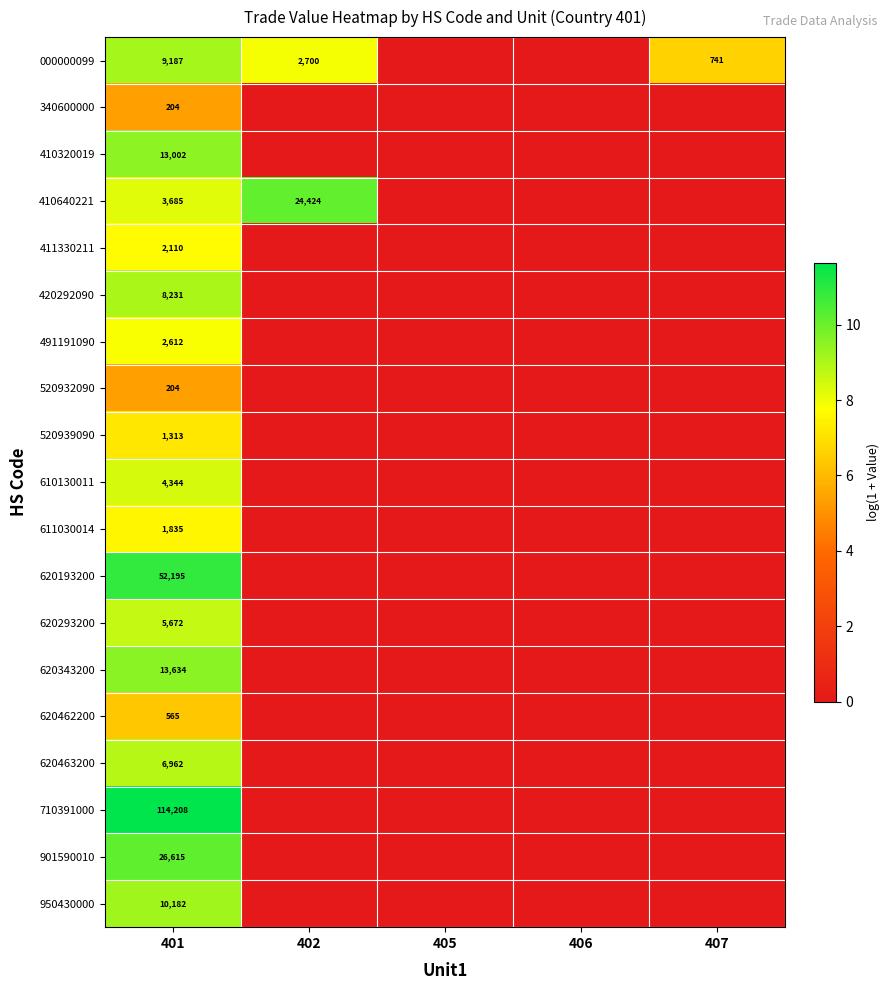

The value of 410640221 at 401 is 1961. True or false?

False